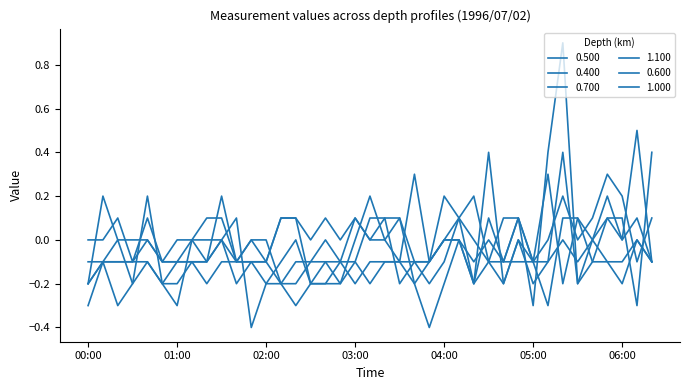

Count the 1.100 values in the range 0 to 1.

21